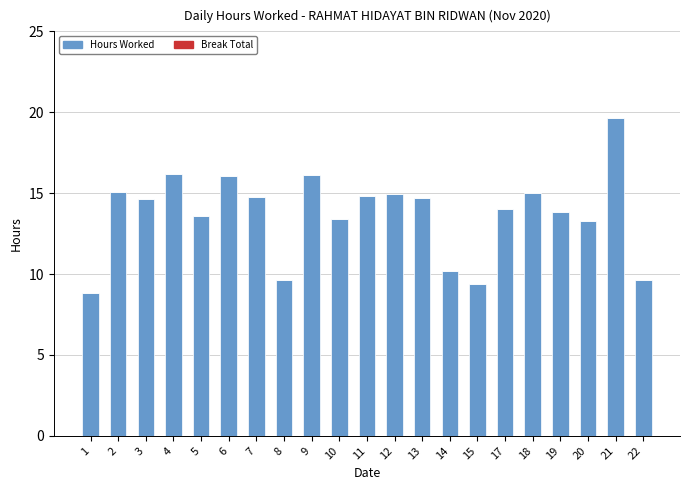

True or false: the data shows 16.1 at 14.

False